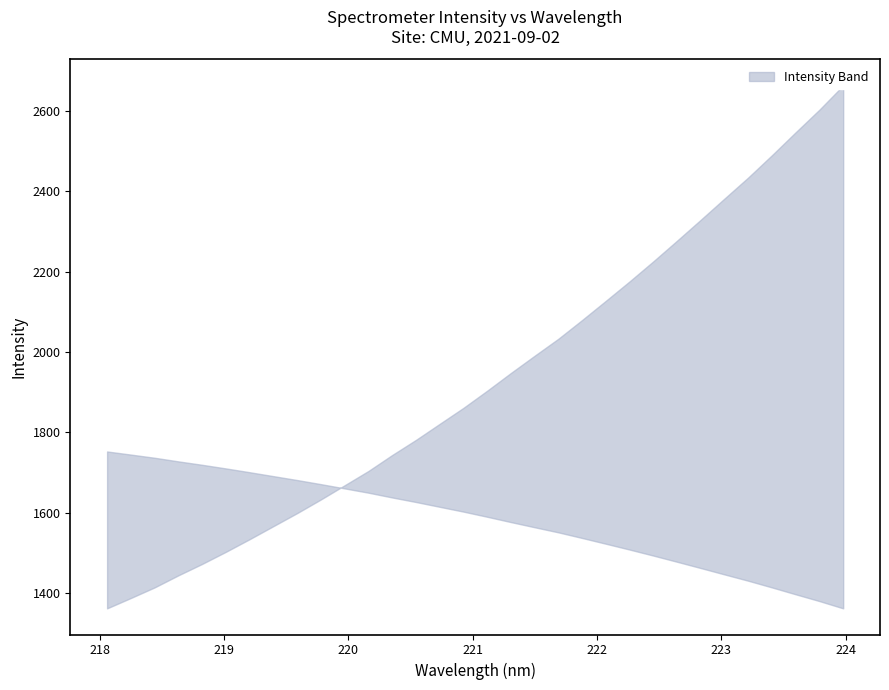

True or false: y and x intersect in this chart.

False